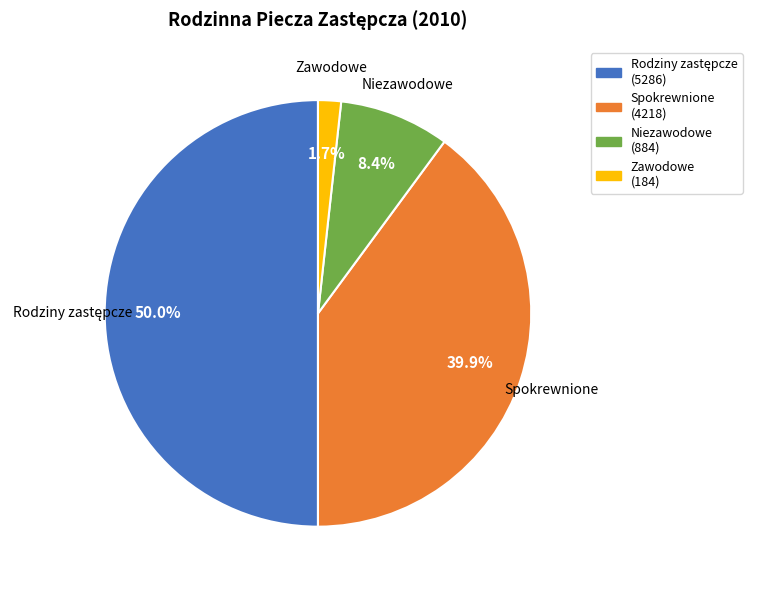

Does Zawodowe (184) represent more than half of the total?

No